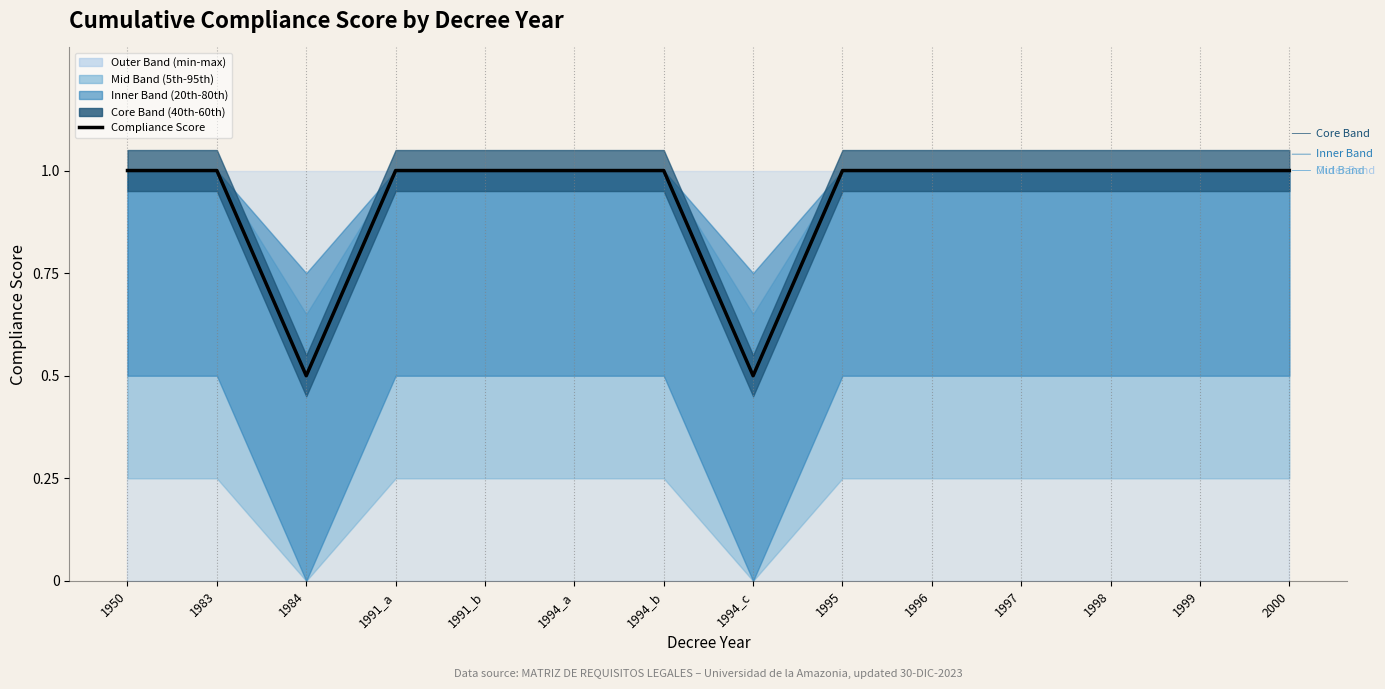

What position from the right is 2000?

1